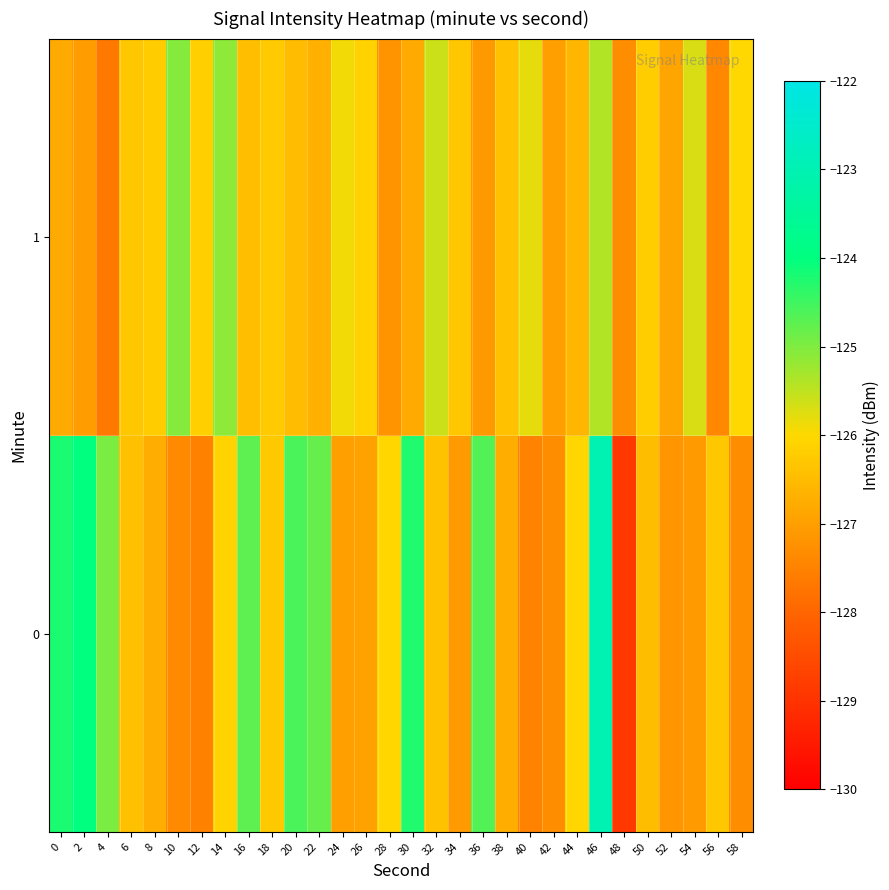

What is the difference between the highest and lowest values at 4?

2.7